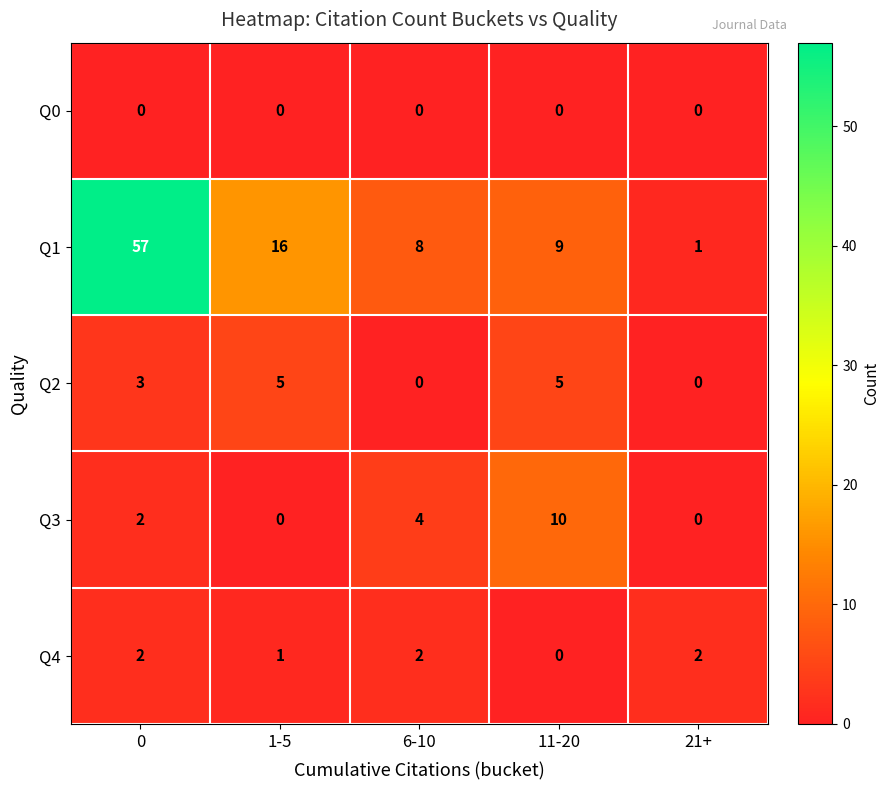

Where is Q3 nearest to the value 5?

6-10